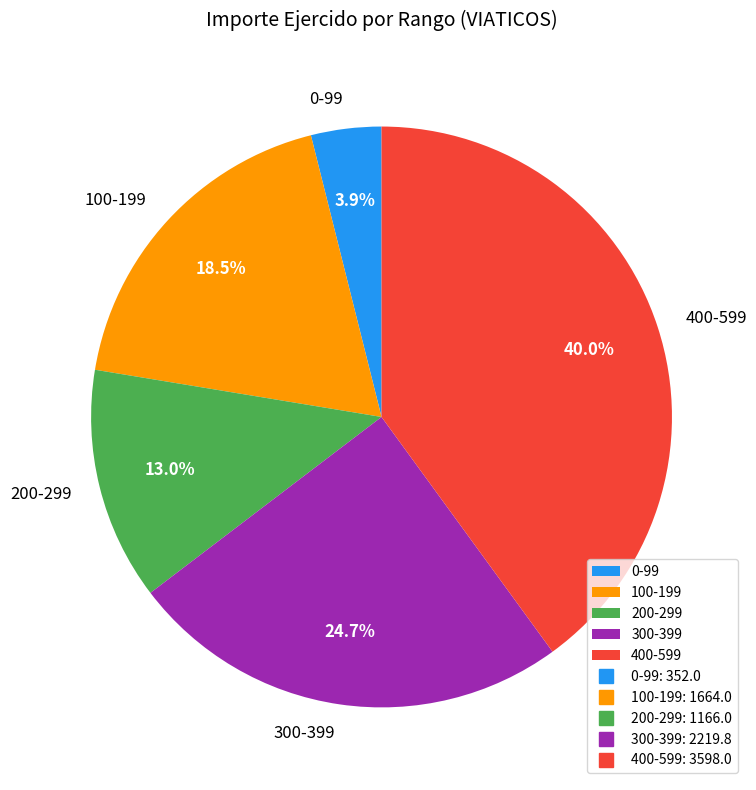

What is the ratio of the value at 200-299 to the value at 400-599?

0.3